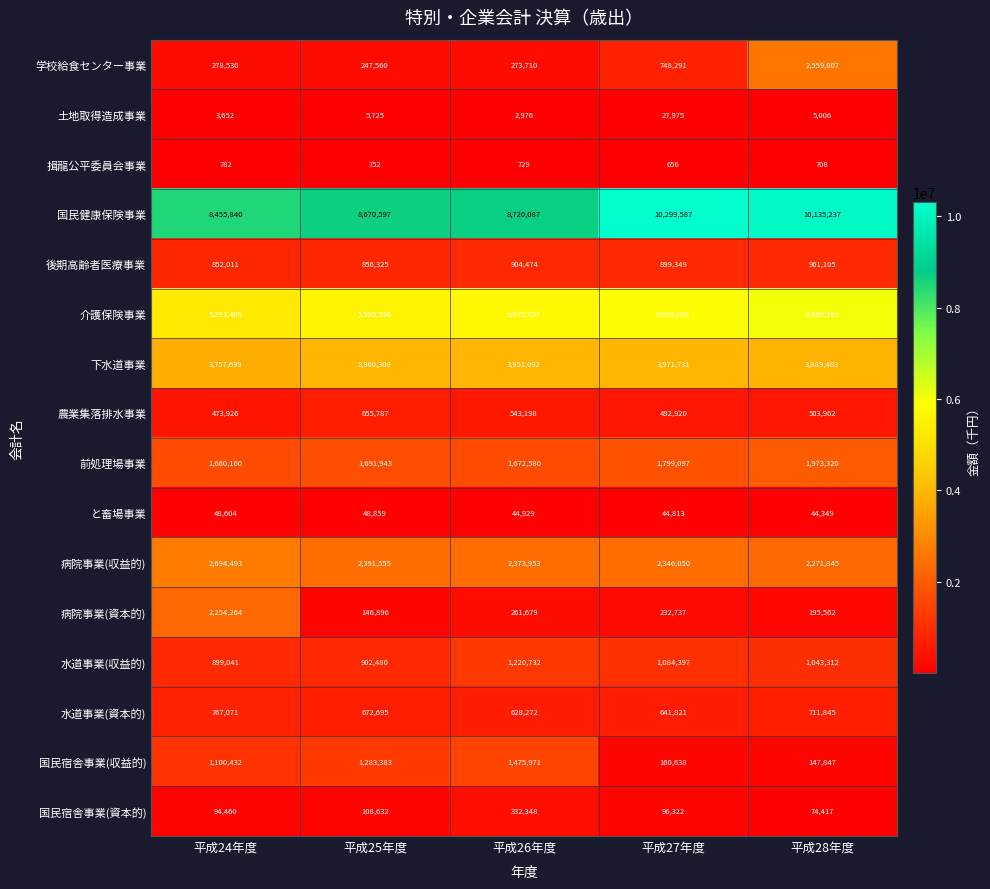

Which label corresponds to the largest value in the chart?

平成27年度